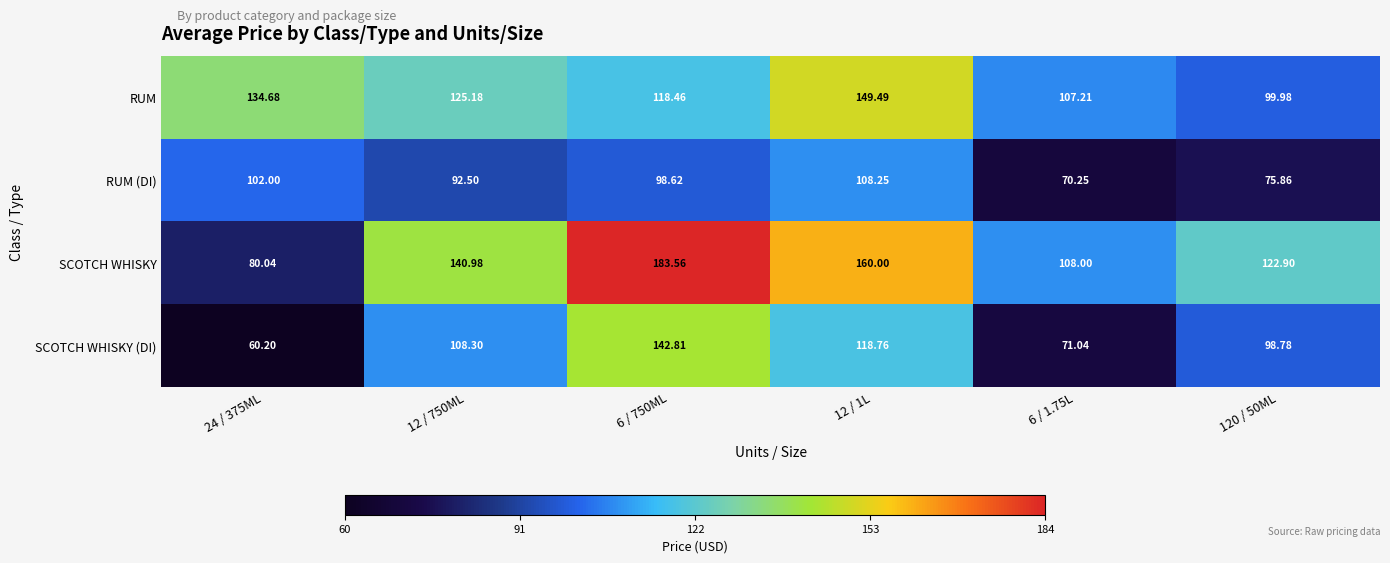

Rank the series at 120 / 50ML from lowest to highest value.

RUM (DI), SCOTCH WHISKY (DI), RUM, SCOTCH WHISKY